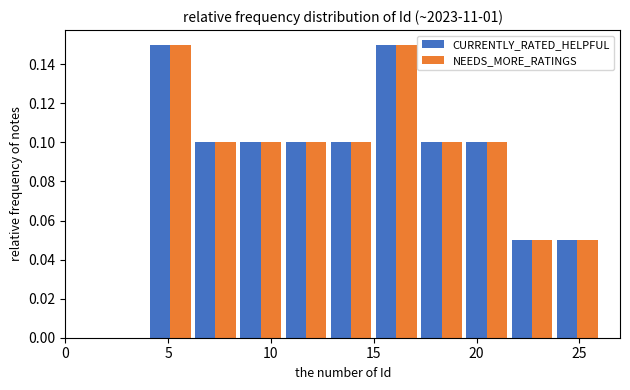

What is the height of the NEEDS_MORE_RATINGS bar covering 4.0 to 6.2 on the x-axis? Neither the bar edges nor the heights are printed on the chart, so give them approximately, as read against the axes.

0.15